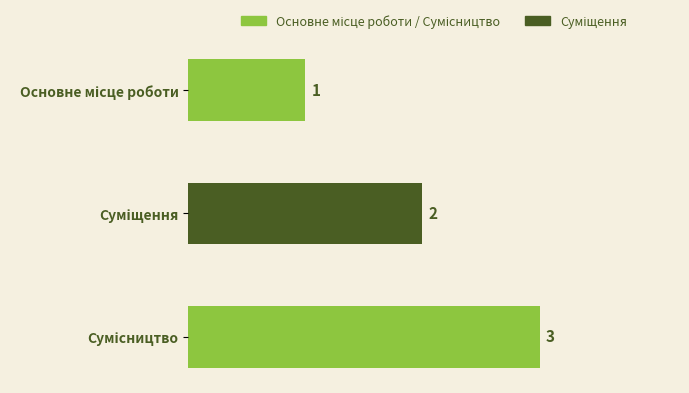

What is the sum of all values?

6